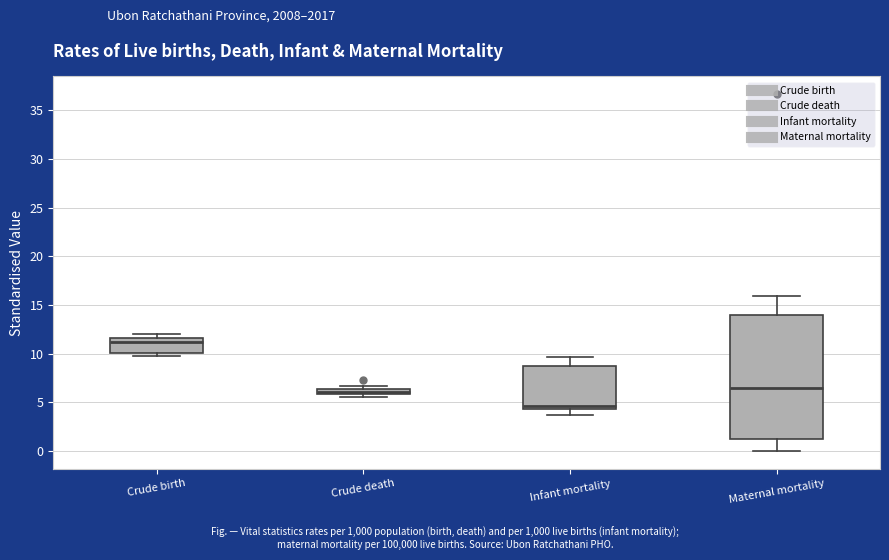

Comparing the boxes themselves (not the whiskers), which one is the tallest?

Maternal mortality